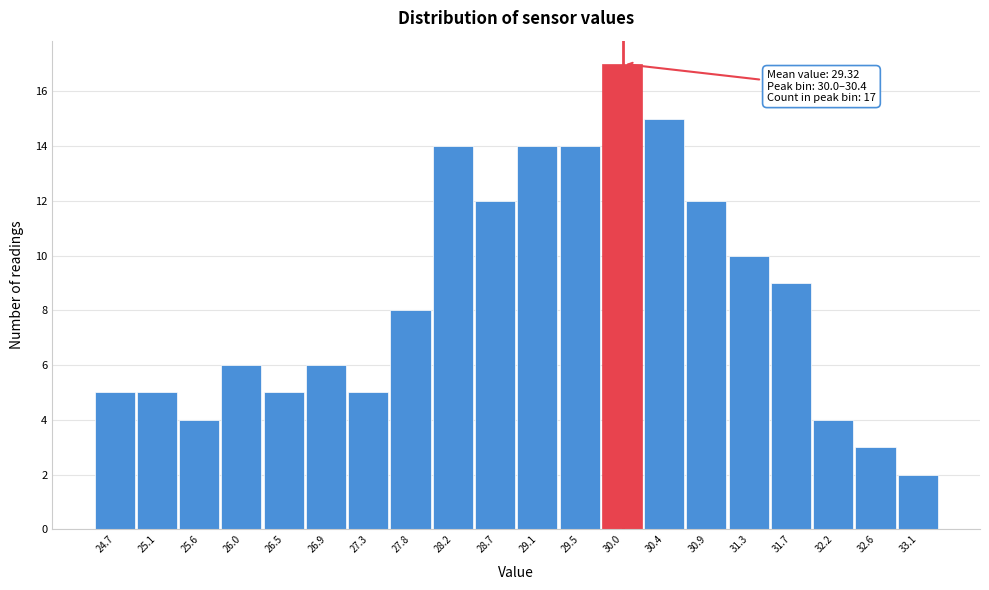

Reading left to right, list all the values displayed in this chart.

24.7=5	25.1=5	25.6=4	26.0=6	26.5=5	26.9=6	27.3=5	27.8=8	28.2=14	28.7=12	29.1=14	29.5=14	30.0=17	30.4=15	30.9=12	31.3=10	31.7=9	32.2=4	32.6=3	33.1=2